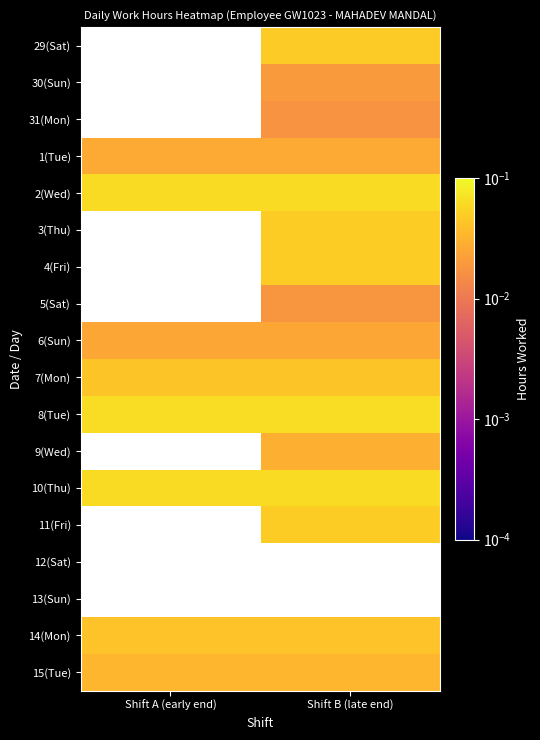

At Shift A (early end), list the series in order from smallest to largest.

15(Tue), 29(Sat), 30(Sun), 31(Mon), 1(Tue), 2(Wed), 3(Thu), 4(Fri), 5(Sat), 6(Sun), 7(Mon), 8(Tue), 9(Wed), 10(Thu), 11(Fri), 12(Sat), 13(Sun), 14(Mon)